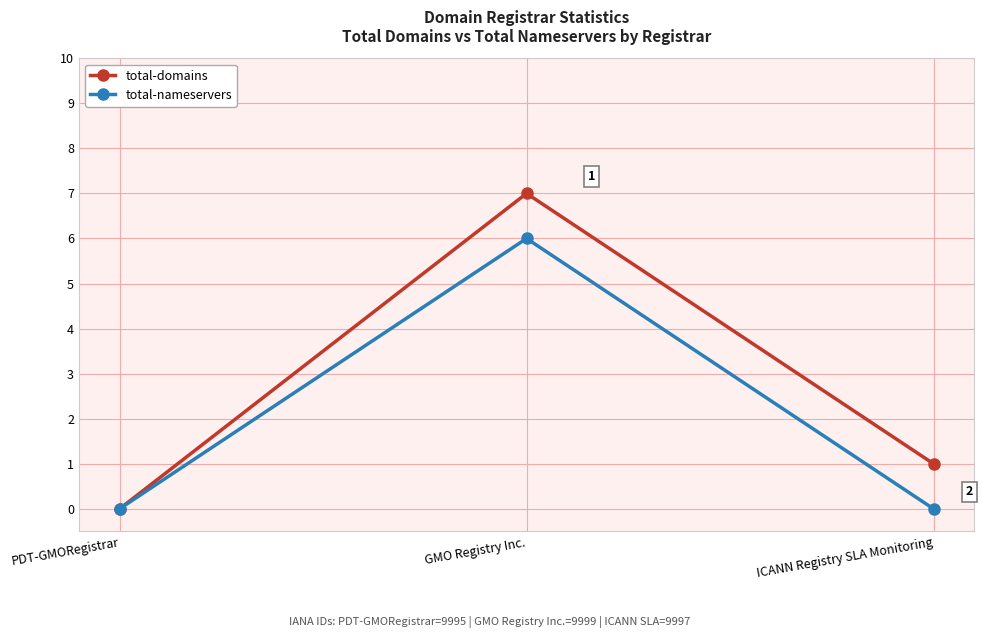

Does the chart have visible grid lines?

Yes